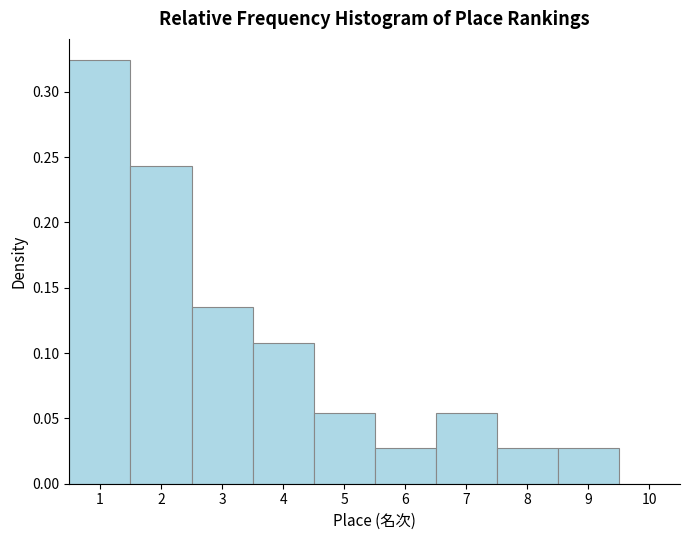

Reading left to right, list every bar in this chart as the range it spans on the x-axis followed by its height. The values are not printed on the chart, so give them approximately, as read against the axis.

0.5 to 1.5: 0.325
1.5 to 2.5: 0.245
2.5 to 3.5: 0.135
3.5 to 4.5: 0.110
4.5 to 5.5: 0.055
5.5 to 6.5: 0.025
6.5 to 7.5: 0.055
7.5 to 8.5: 0.025
8.5 to 9.5: 0.025
9.5 to 10.5: 0